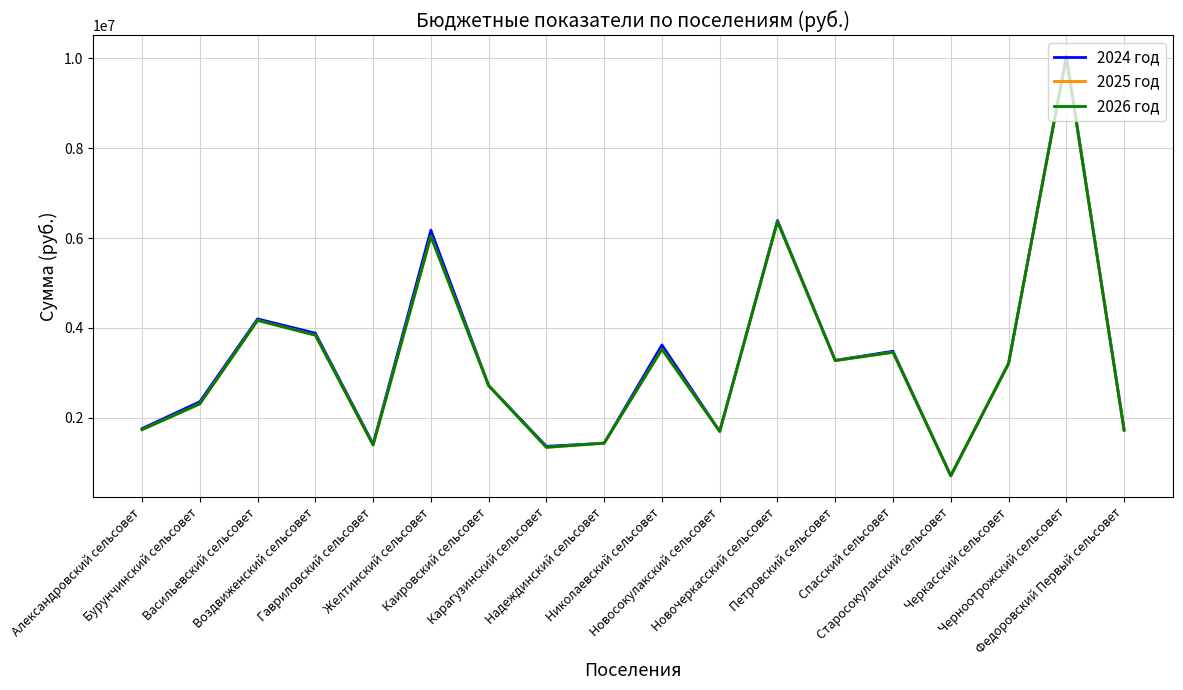

What is the total value across all series at Спасский сельсовет?

10401318.0